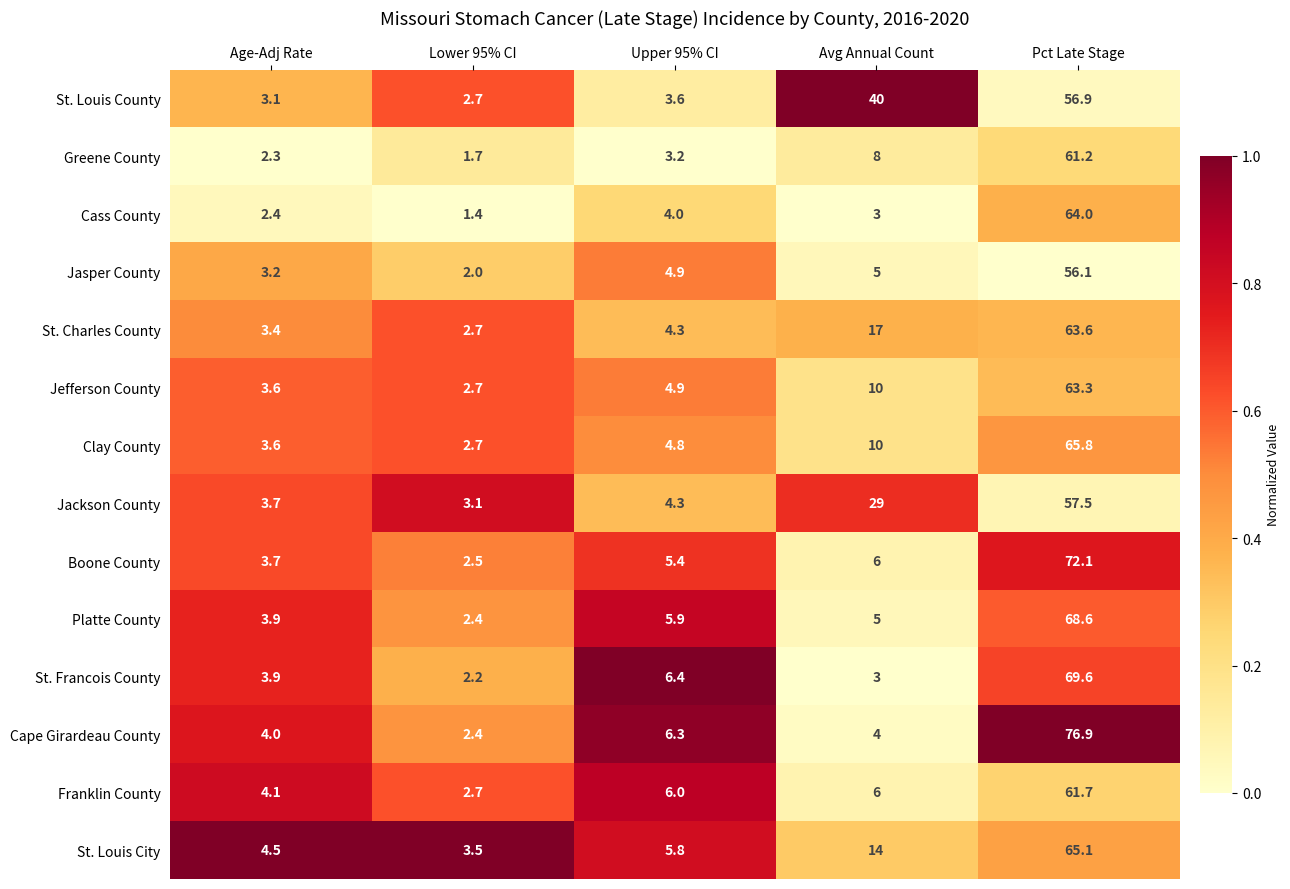

Which label corresponds to the largest value in the chart?

Pct Late Stage